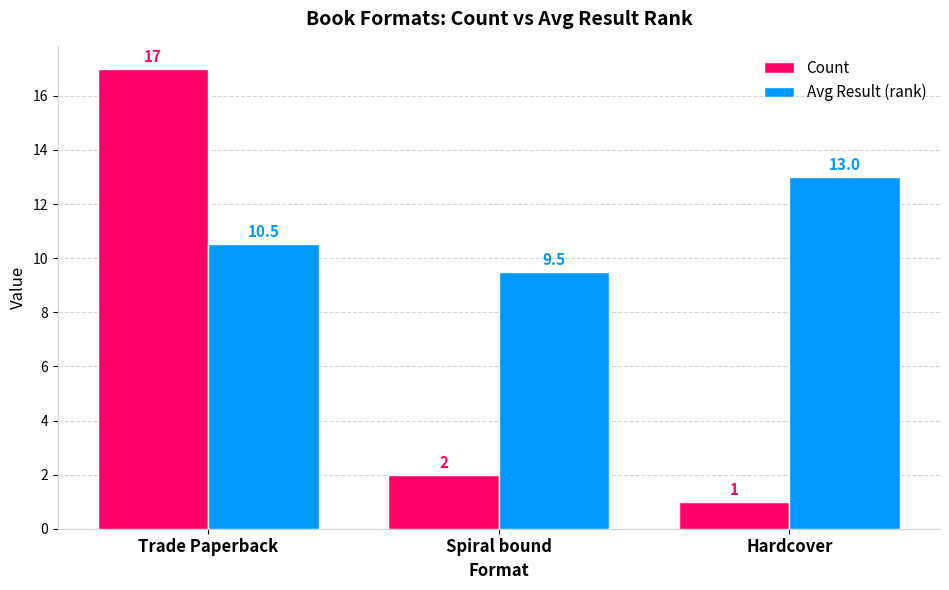

The Count series shows 17.0 at Trade Paperback. True or false?

True